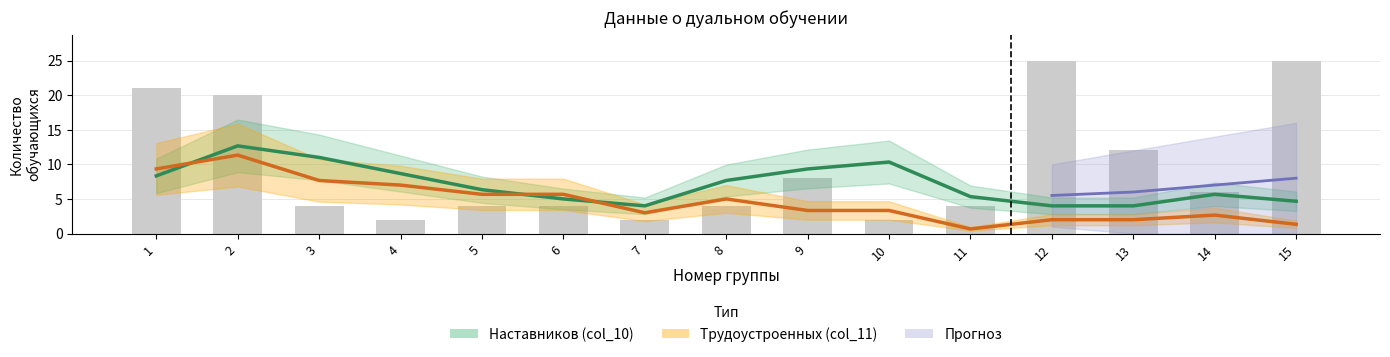

Reading left to right, what are all the values shown in this chart?

Наставников (col_10): 8.3	12.7	11.0	8.7	6.3	5.0	4.0	7.7	9.3	10.3	5.3	4.0	4.0	5.7	4.7
Трудоустроенных (col_11): 9.3	11.3	7.7	7.0	5.7	5.7	3.0	5.0	3.3	3.3	0.7	2.0	2.0	2.7	1.3